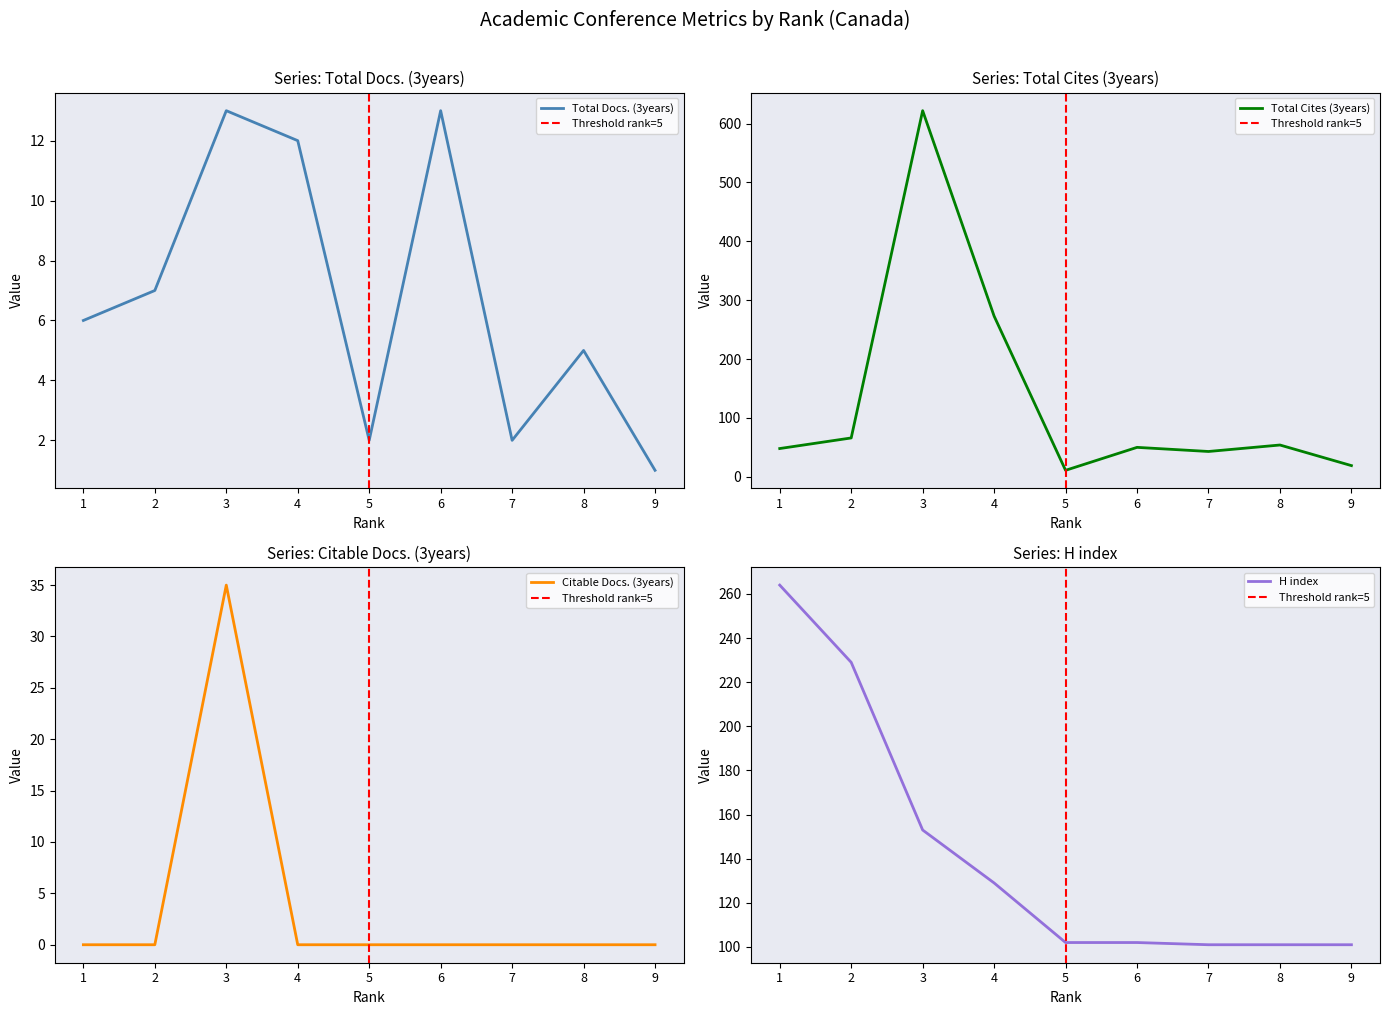

Reading right to left, list all the values displayed in this chart.

Total Docs. (3years): 9=1	8=5	7=2	6=13	5=2	4=12	3=13	2=7	1=6
Total Cites (3years): 9=19	8=54	7=43	6=50	5=11	4=273	3=622	2=66	1=48
Citable Docs. (3years): 9=0	8=0	7=0	6=0	5=0	4=0	3=35	2=0	1=0
H index: 9=101	8=101	7=101	6=102	5=102	4=129	3=153	2=229	1=264